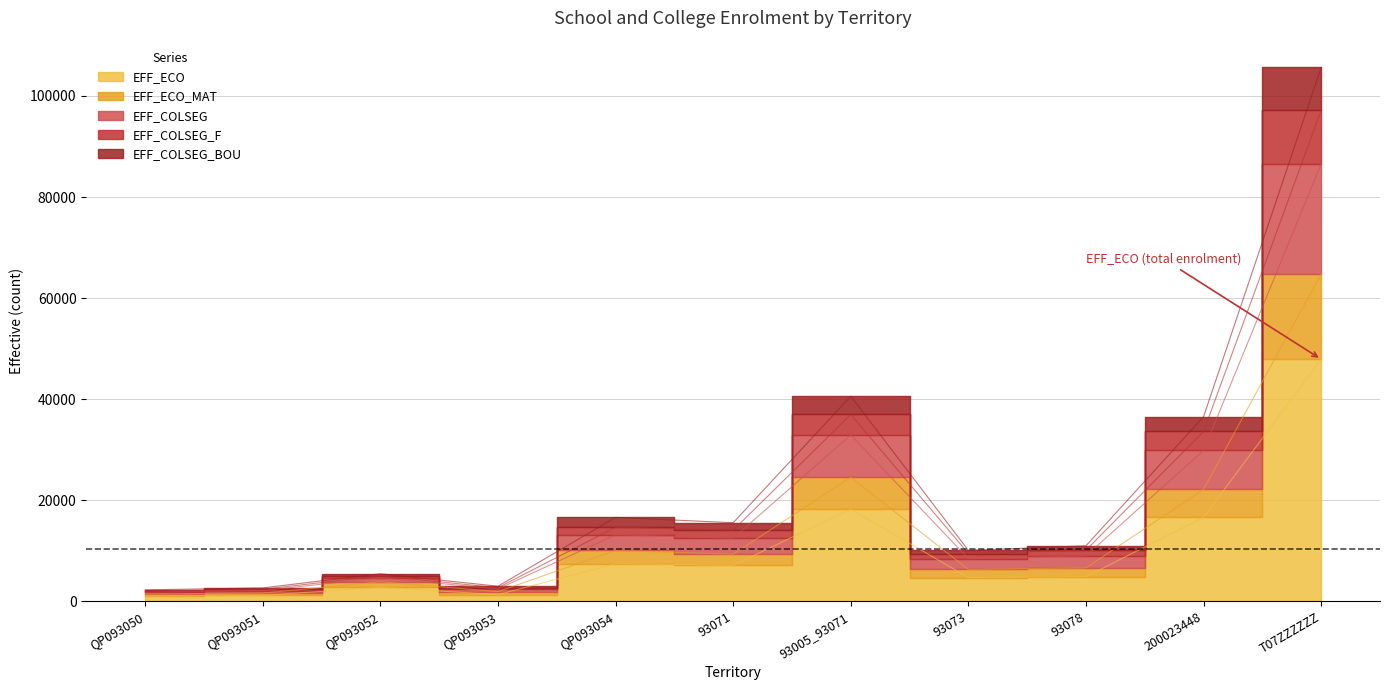

Where is the first local minimum for EFF_ECO_MAT?

QP093053